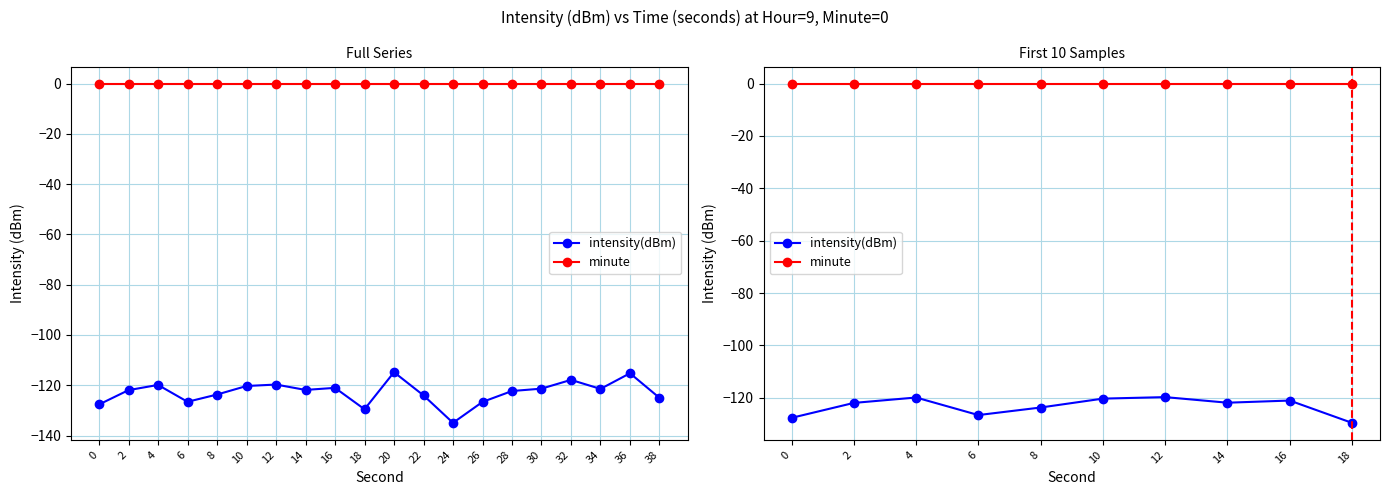

What is the difference between the second highest and second lowest values in the intensity(dBm) series?

7.8